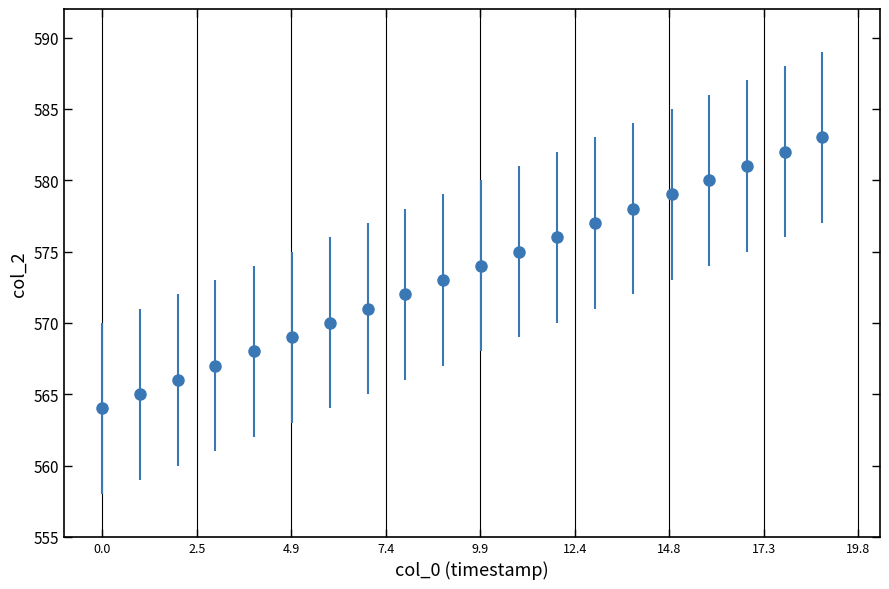

True or false: there are more than 2 points higher than both neighbors.

False